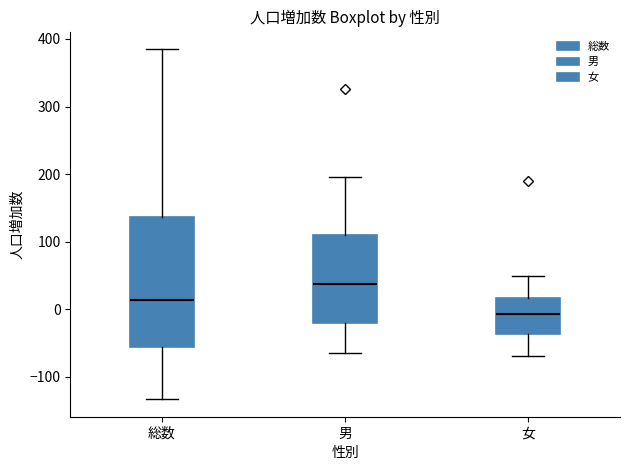

Reading left to right, read every box against the y-axis: the position of its median line, the range the box covers, and the ends of its whiskers. The values are not printed on the chart, so give them approximately, as read against the axis.

総数: median 10, box -60 to 140, whiskers -130 to 390
男: median 40, box -20 to 110, whiskers -60 to 200
女: median -10, box -40 to 20, whiskers -70 to 50